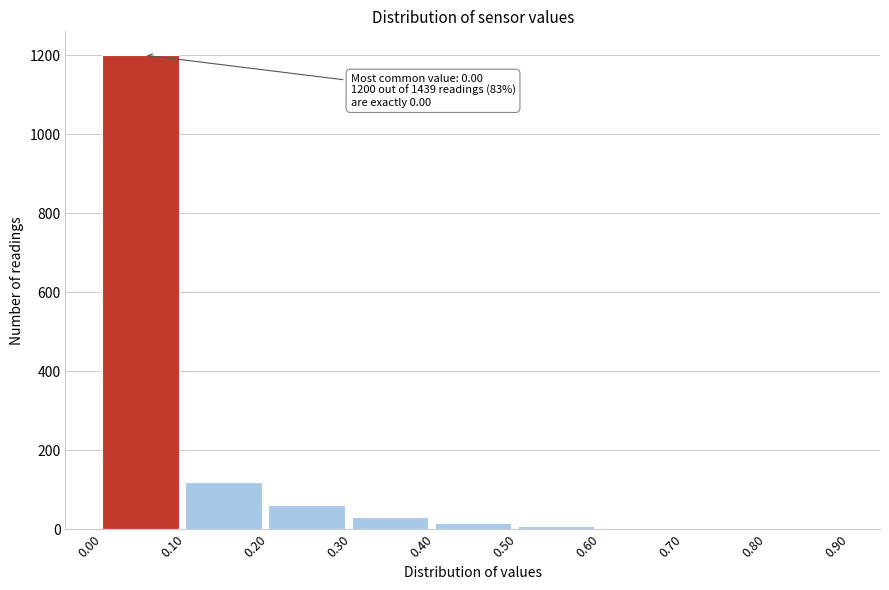

What is the greatest value displayed?

1200